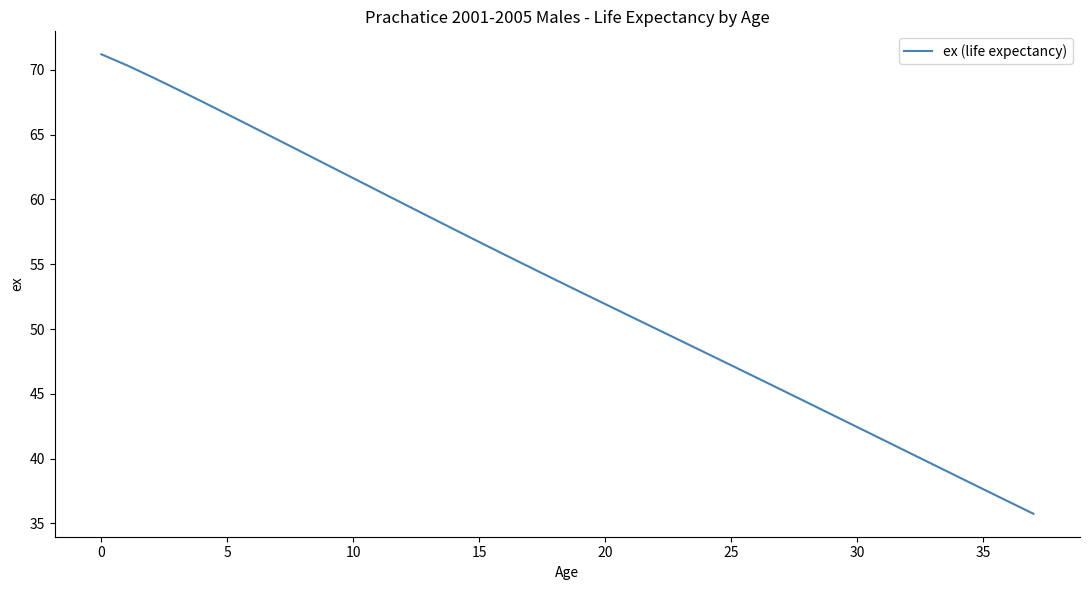

What is the minimum value shown in the chart?

35.7